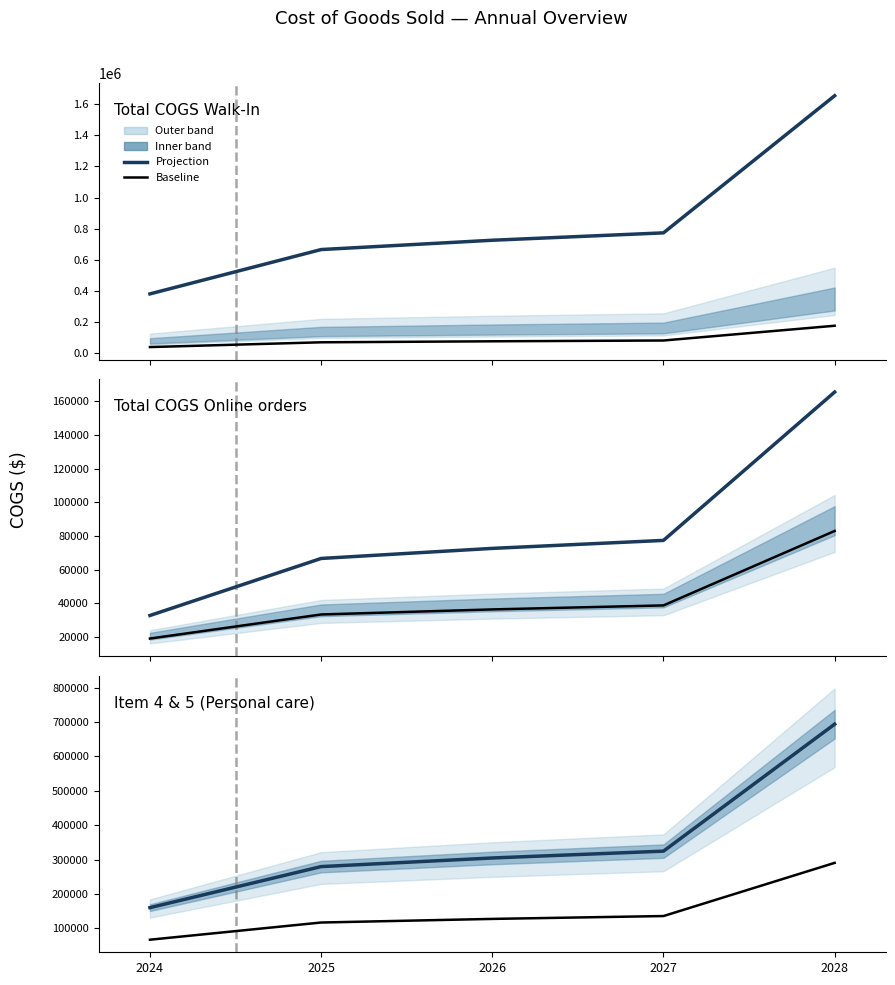

Reading right to left, transcribe all the data shown in this chart.

Baseline: 290472.2	135926.9	127609.8	117116.6	67143.7
Total COGS Walk-In: 1653913.3	773951.3	726594.8	666847.8	382308.1
Total COGS Online orders: 165391.3	77395.1	72659.5	66684.8	32855.6
Item 4 & 5 Combined: 693576.5	324560.2	304701.0	279645.8	160322.8